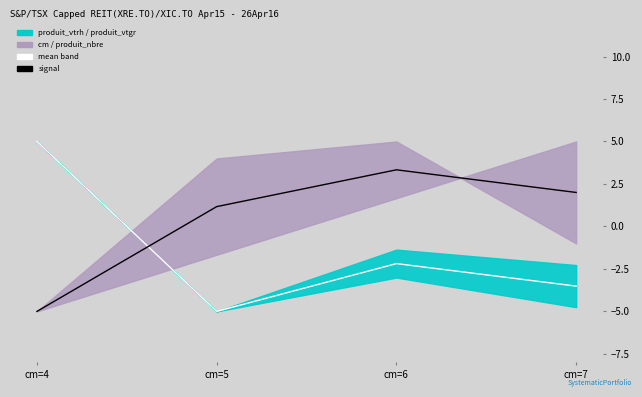

True or false: mean band has more than 2 points higher than both neighbors.

False